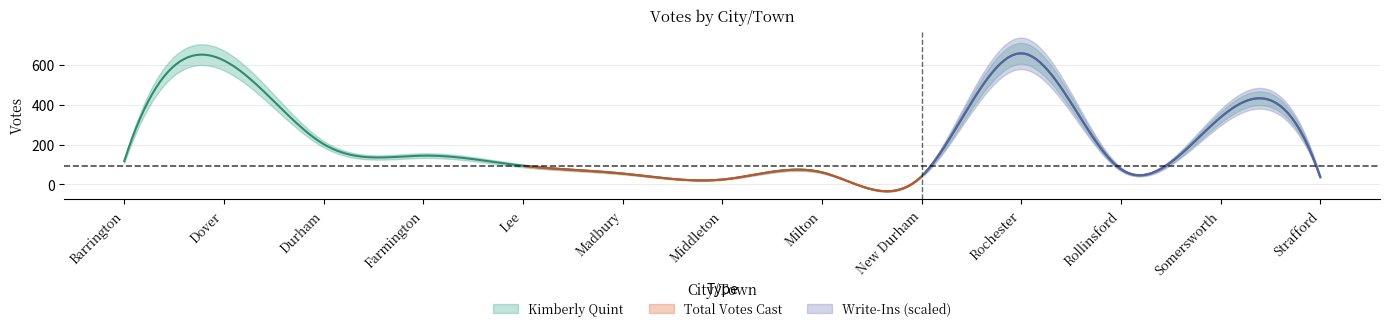

How many values in the Kimberly Quint series are below 94?

6